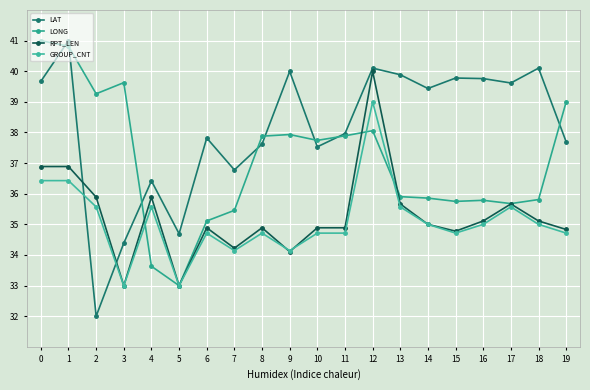

Rank the series by their maximum value, from highest to lowest.

LAT, LONG, RPT_LEN, GROUP_CNT